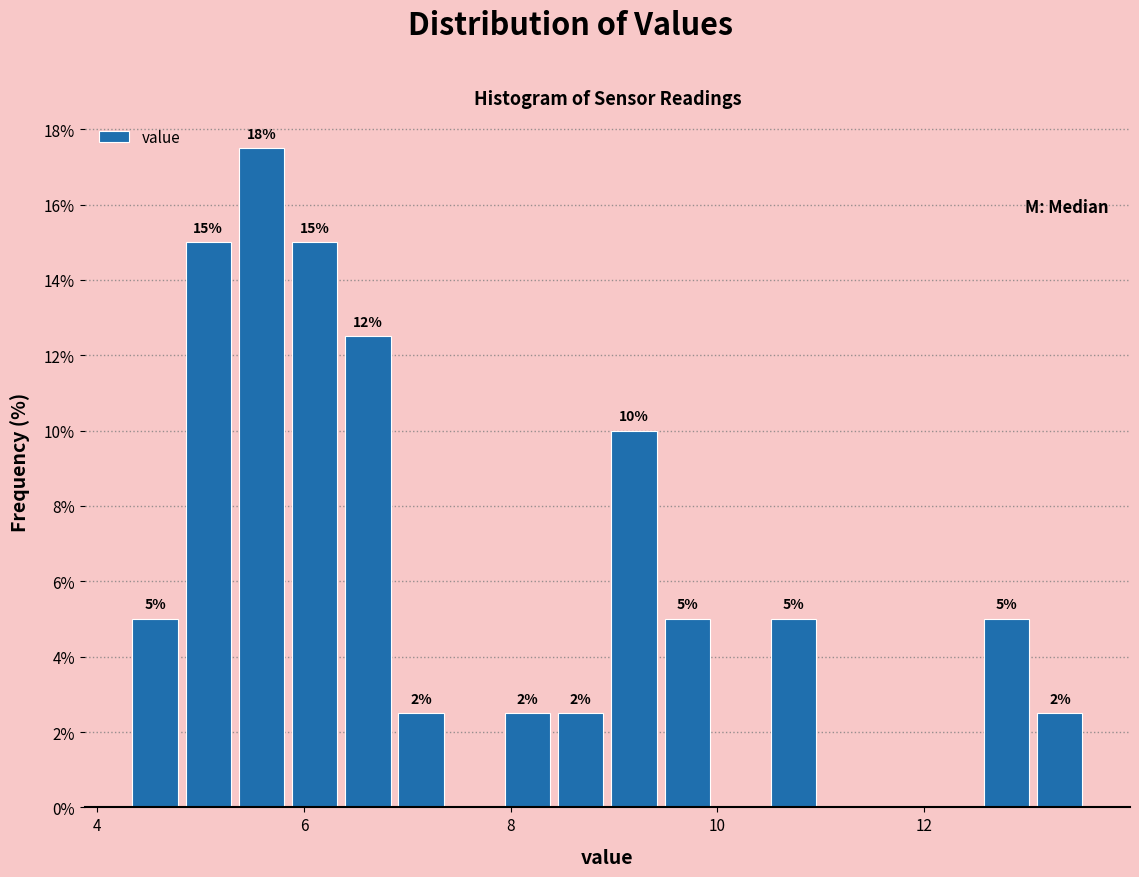

Read against the x-axis, roughly where is the centre of the tallest bar?

5.6